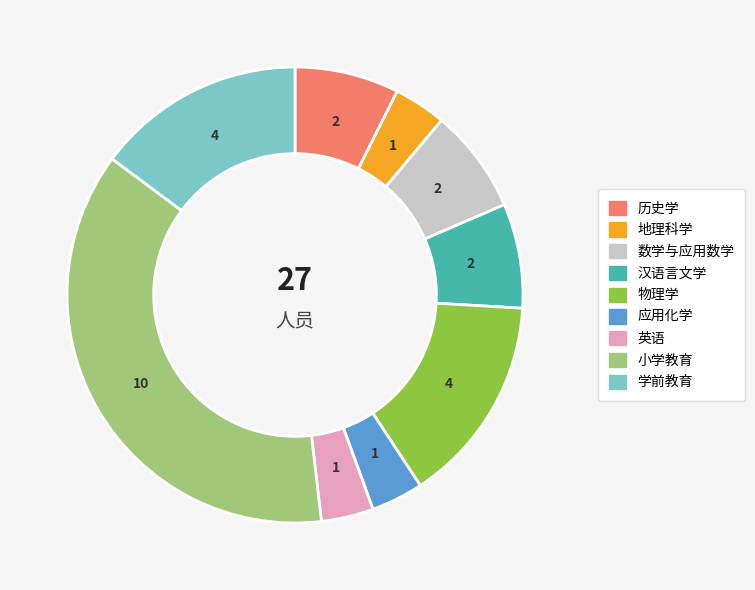

How many slices are in this pie chart?

9